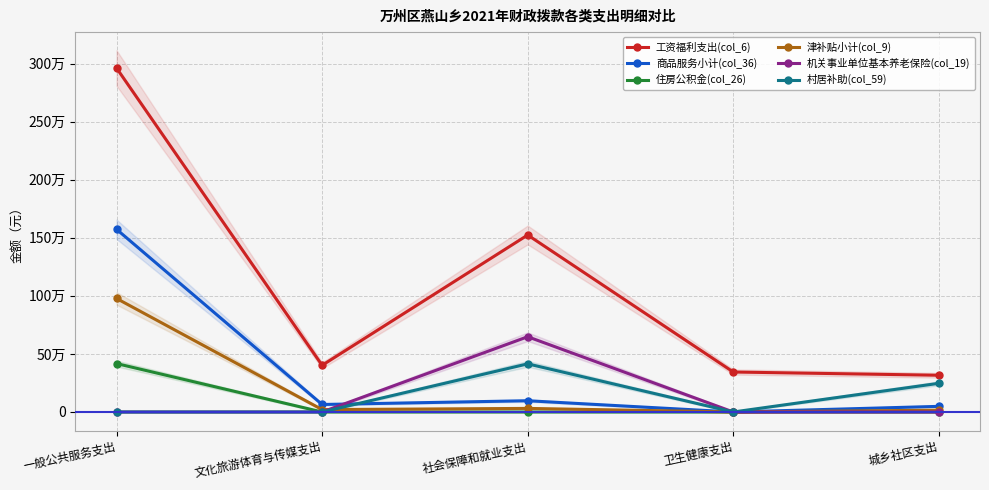

What is the label of the 5th point from the right?

一般公共服务支出